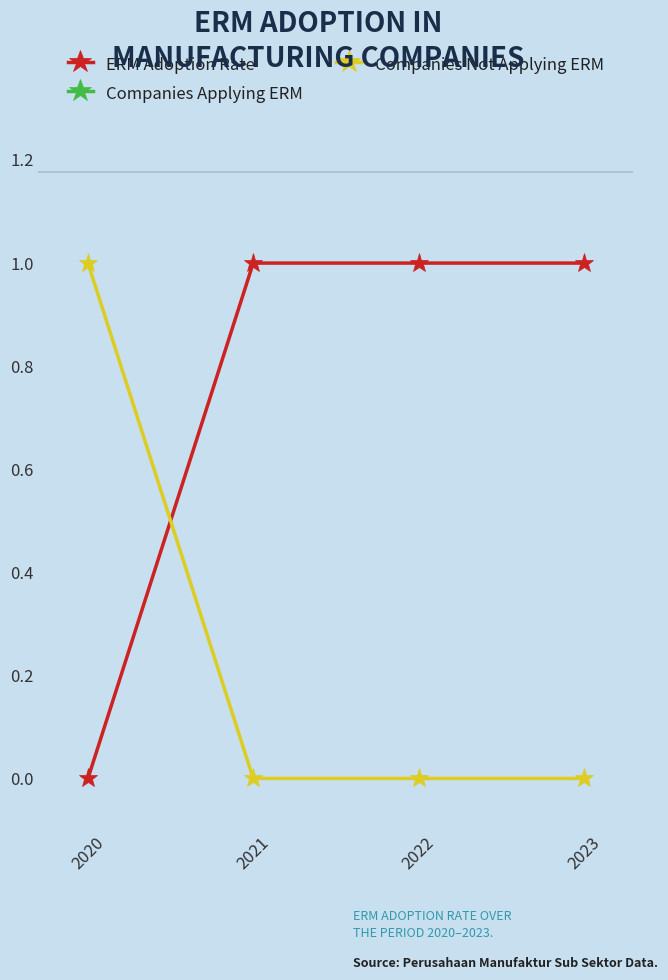

True or false: Companies Applying ERM has more than 0 points higher than both neighbors.

False